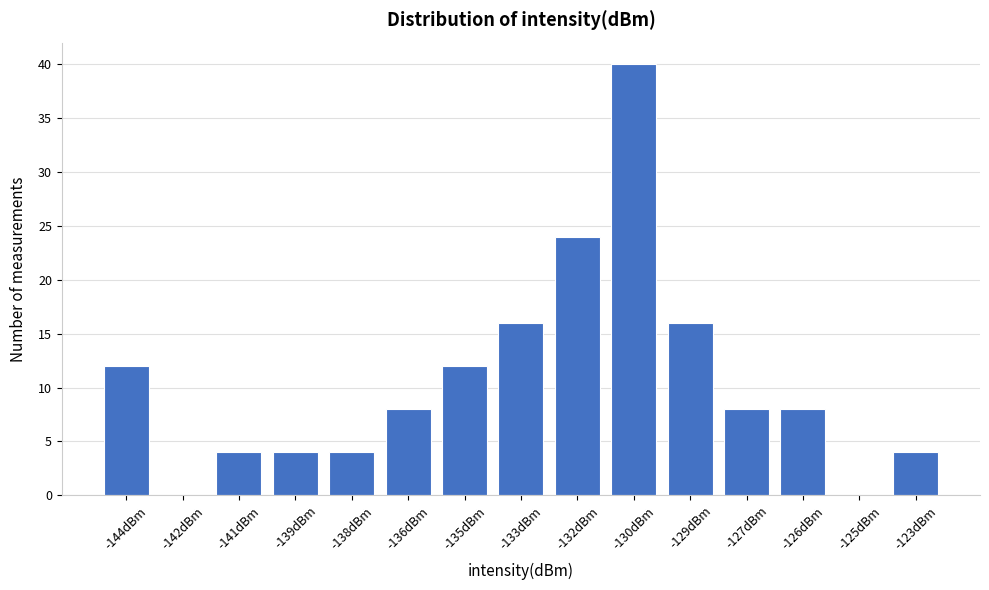

Reading right to left, list all the values displayed in this chart.

-123dBm=4	-125dBm=0	-126dBm=8	-127dBm=8	-129dBm=16	-130dBm=40	-132dBm=24	-133dBm=16	-135dBm=12	-136dBm=8	-138dBm=4	-139dBm=4	-141dBm=4	-142dBm=0	-144dBm=12